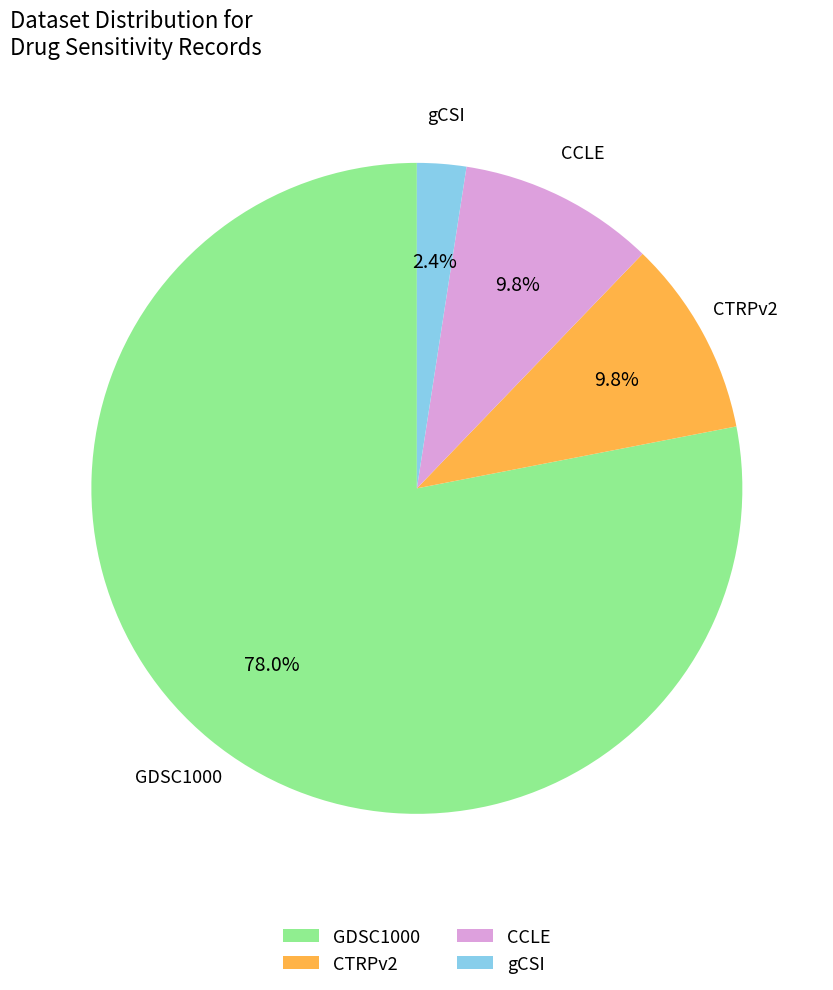

To the nearest percent, what portion does CTRPv2 represent?

10%